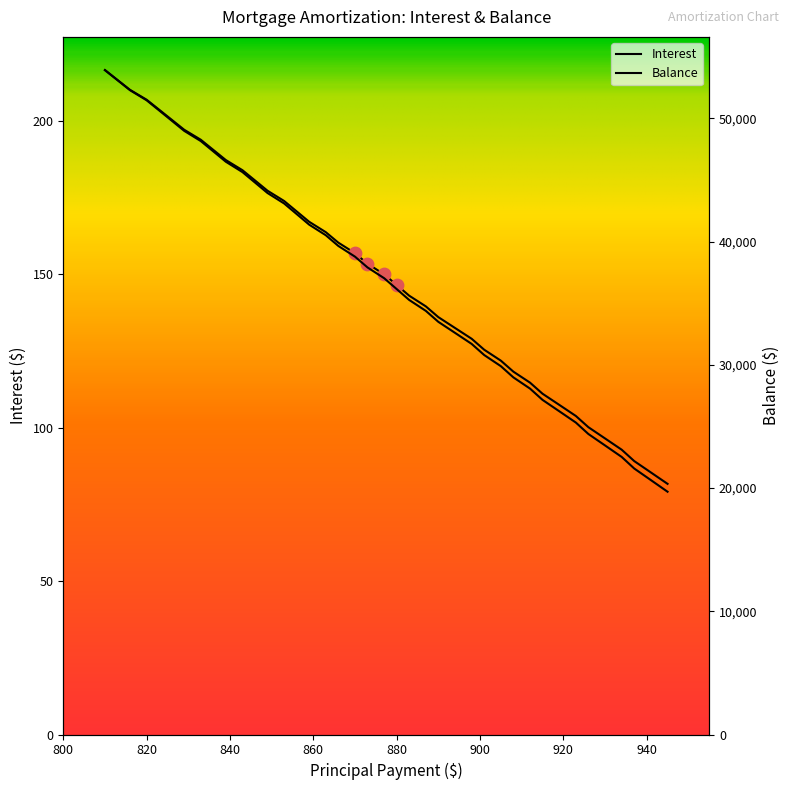

Is the value of Interest at 29 greater than the value of Balance at 14?

No